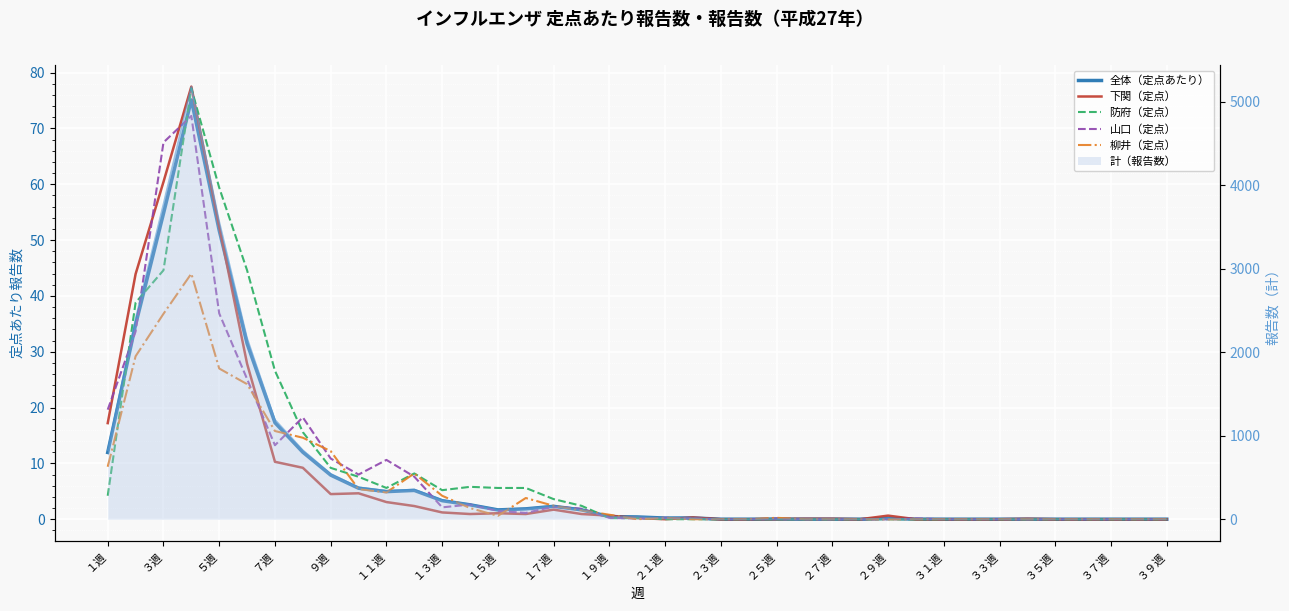

Which series has the largest range (max minus min)?

下関（定点）